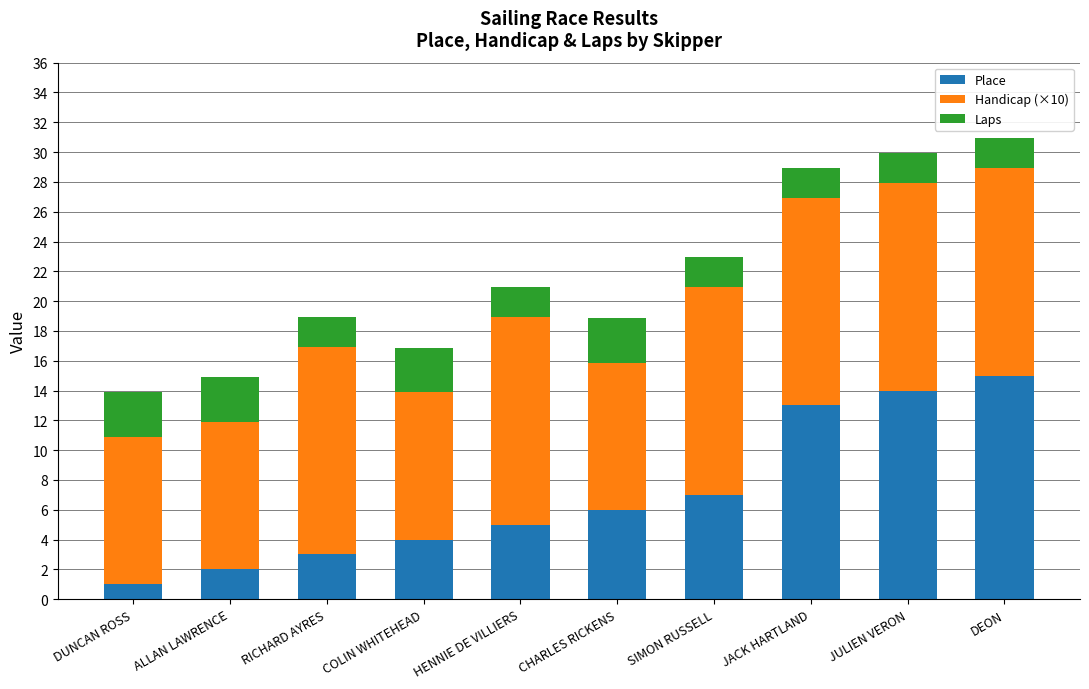

What is the difference between the second highest and second lowest values in the Place series?

12.0